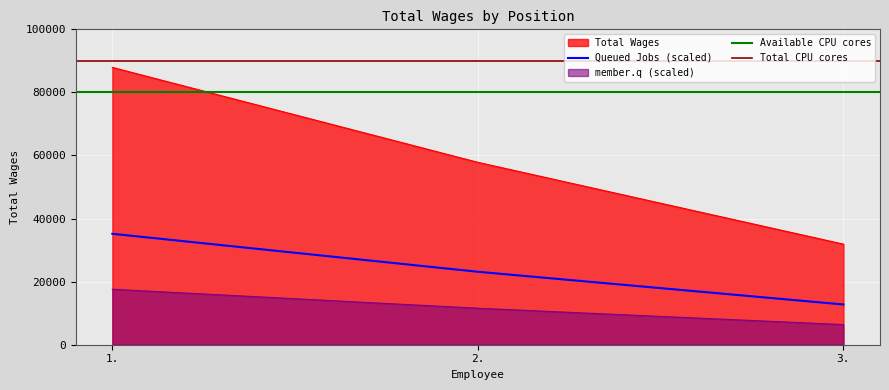

The chart shows a value of 31890 at 3.. True or false?

True